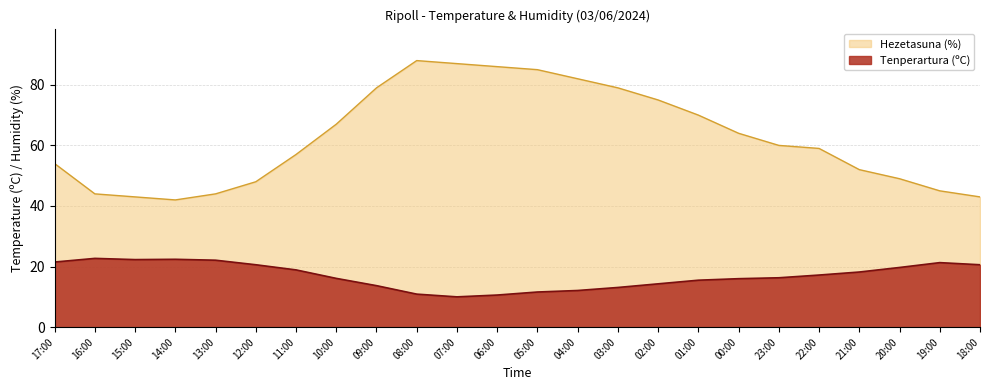

At 02:00, list the series in order from smallest to largest.

Tenperartura (ºC), Hezetasuna (%)